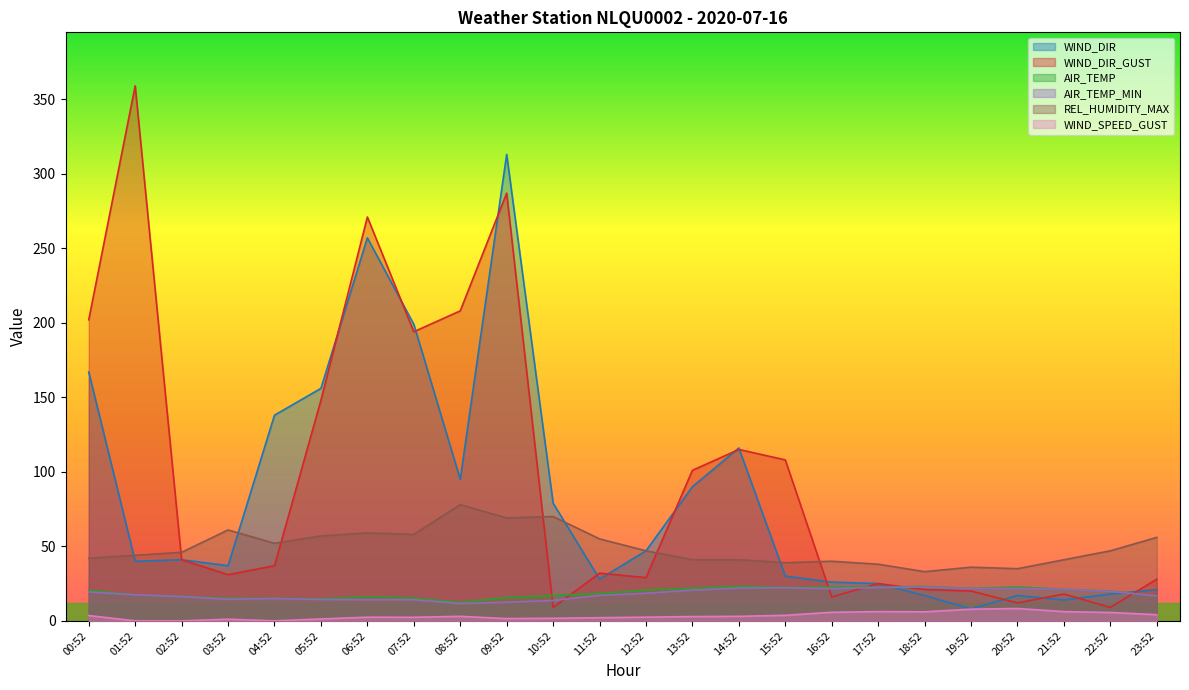

Which series changed the most between 14:52 and 15:52?

WIND_DIR